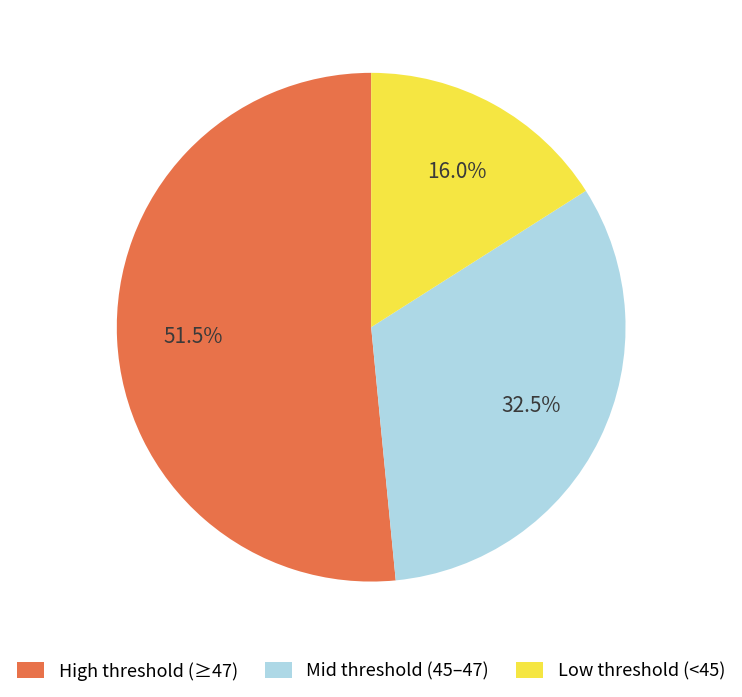

Does any single category account for the majority?

Yes